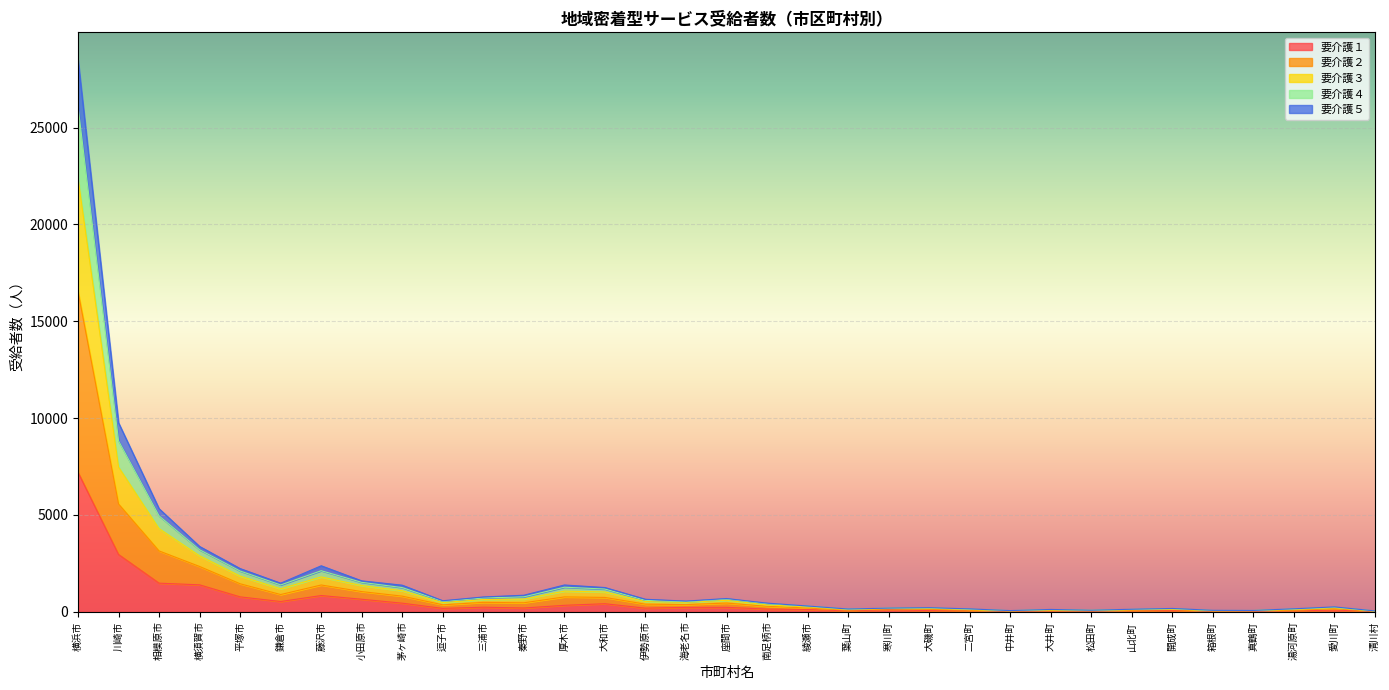

The 要介護２ series shows 1337 at 大和市. True or false?

False